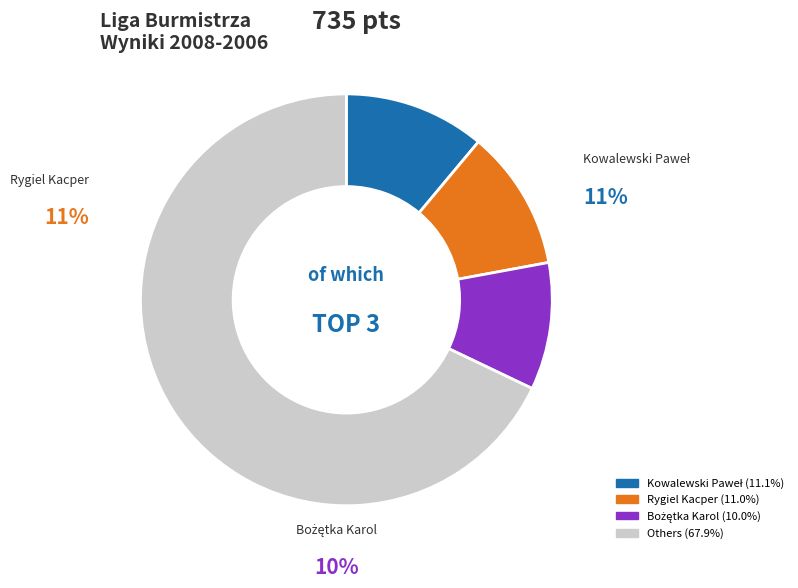

Combined, do Kowalewska Anna and Szczurek Paweł account for over 50%?

No